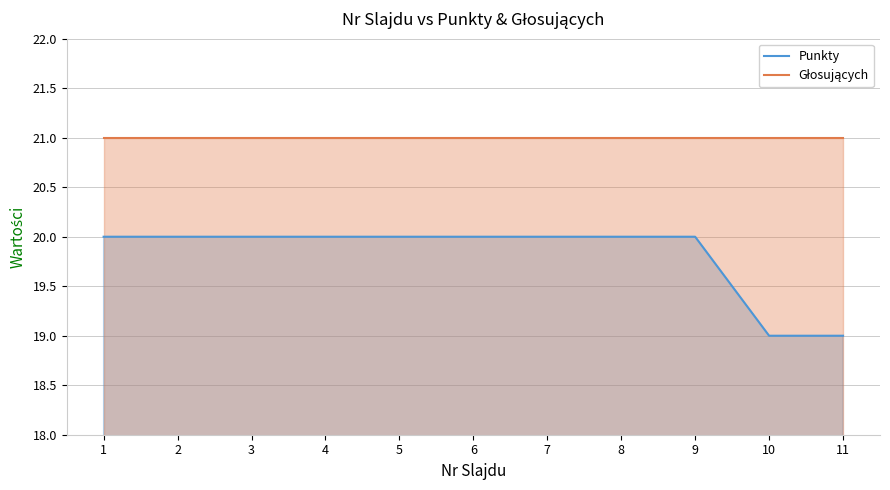

What is the approximate value at 9?

20